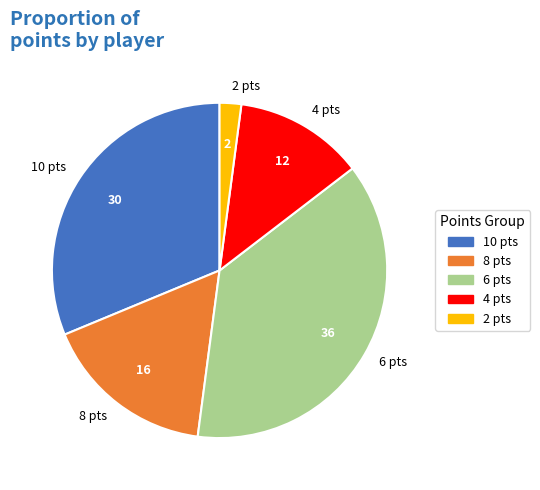

Which has a higher value, 10 pts or 2 pts?

10 pts